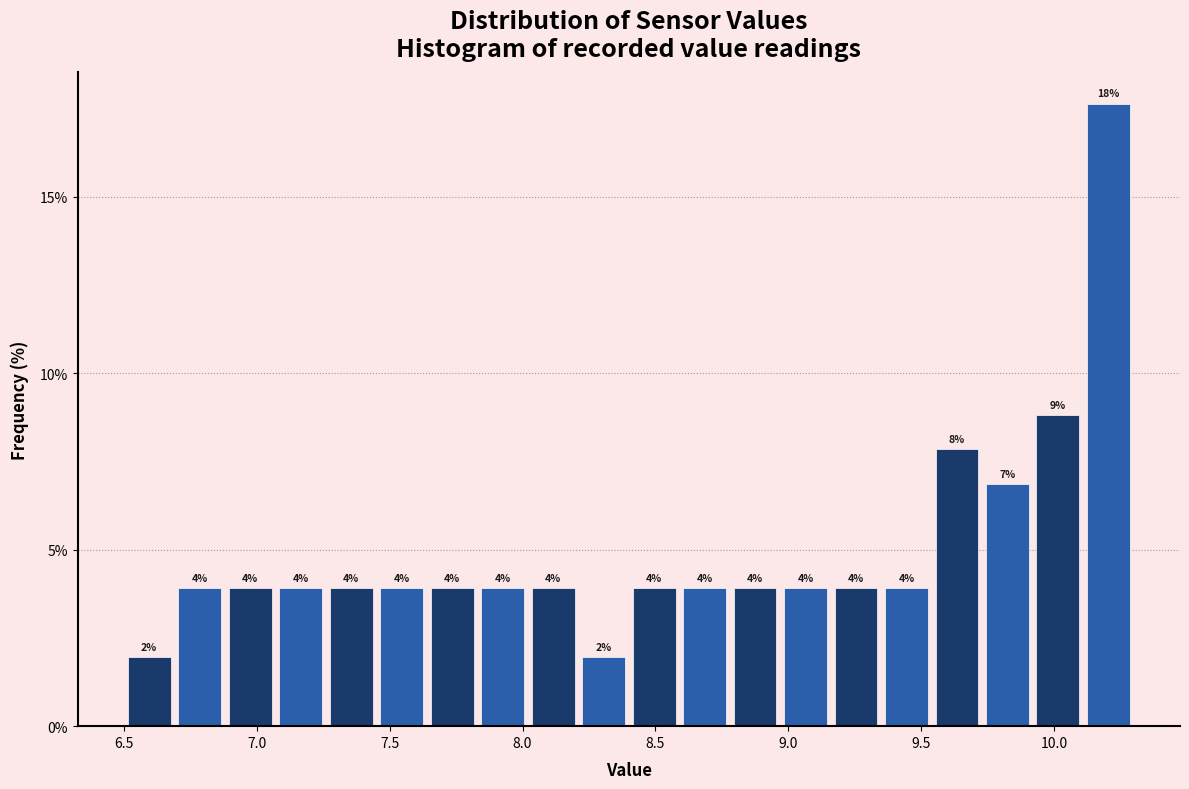

Around what value on the x-axis is the tallest bar? Give the approximate position of its centre, as read against the axis.

10.20